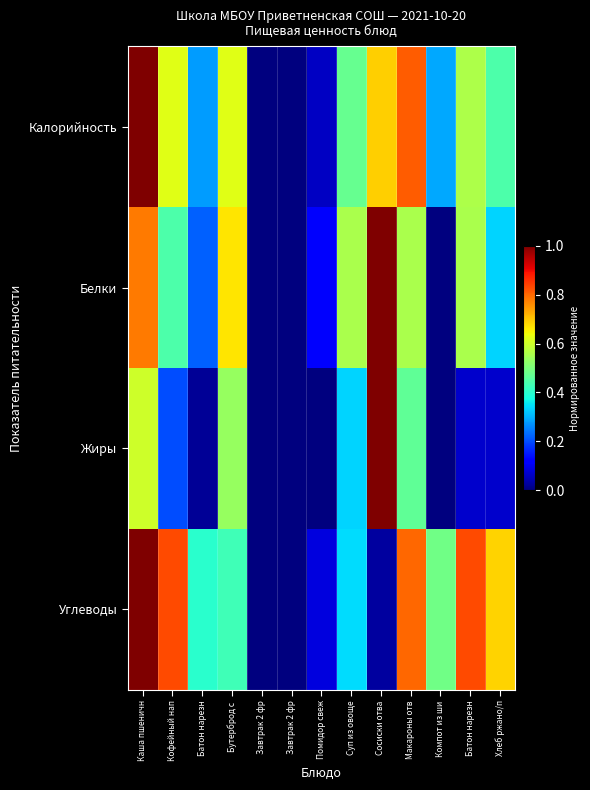

Reading left to right, transcribe all the data shown in this chart.

Калорийность: Каша пшеничн=1.0	Кофейный нап=0.6	Батон нарезн=0.3	Бутерброд с =0.6	Завтрак 2 фр=0.0	Завтрак 2 фр=0.0	Помидор свеж=0.1	Суп из овоще=0.5	Сосиски отва=0.7	Макароны отв=0.8	Компот из ши=0.3	Батон нарезн=0.6	Хлеб ржано/п=0.4
Белки: Каша пшеничн=0.8	Кофейный нап=0.4	Батон нарезн=0.2	Бутерброд с =0.7	Завтрак 2 фр=0.0	Завтрак 2 фр=0.0	Помидор свеж=0.1	Суп из овоще=0.6	Сосиски отва=1.0	Макароны отв=0.6	Компот из ши=0.0	Батон нарезн=0.6	Хлеб ржано/п=0.3
Жиры: Каша пшеничн=0.6	Кофейный нап=0.2	Батон нарезн=0.0	Бутерброд с =0.5	Завтрак 2 фр=0.0	Завтрак 2 фр=0.0	Помидор свеж=0.0	Суп из овоще=0.3	Сосиски отва=1.0	Макароны отв=0.5	Компот из ши=0.0	Батон нарезн=0.1	Хлеб ржано/п=0.1
Углеводы: Каша пшеничн=1.0	Кофейный нап=0.8	Батон нарезн=0.4	Бутерброд с =0.4	Завтрак 2 фр=0.0	Завтрак 2 фр=0.0	Помидор свеж=0.1	Суп из овоще=0.3	Сосиски отва=0.0	Макароны отв=0.8	Компот из ши=0.5	Батон нарезн=0.8	Хлеб ржано/п=0.7